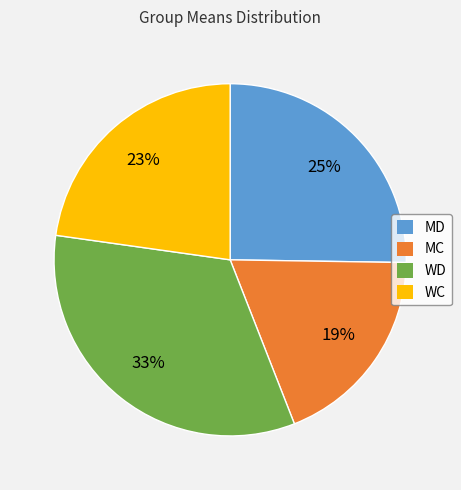

Which slice is the largest?

WD